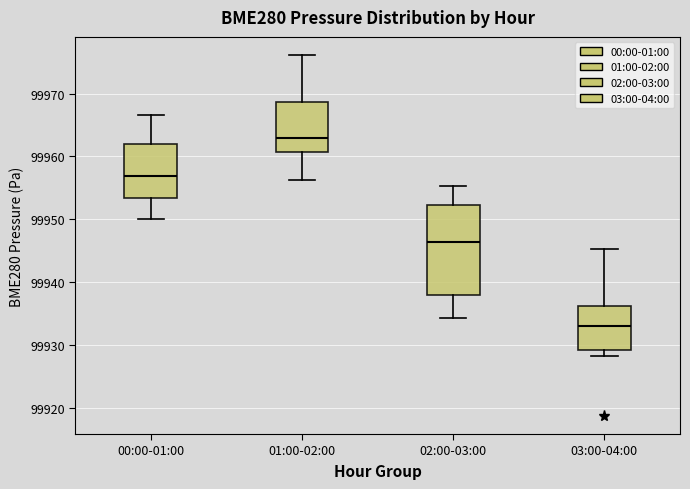

Where does the median line of the box for 03:00-04:00 sit on the y-axis? The values are not printed on the chart, so give them approximately, as read against the axis.

99933